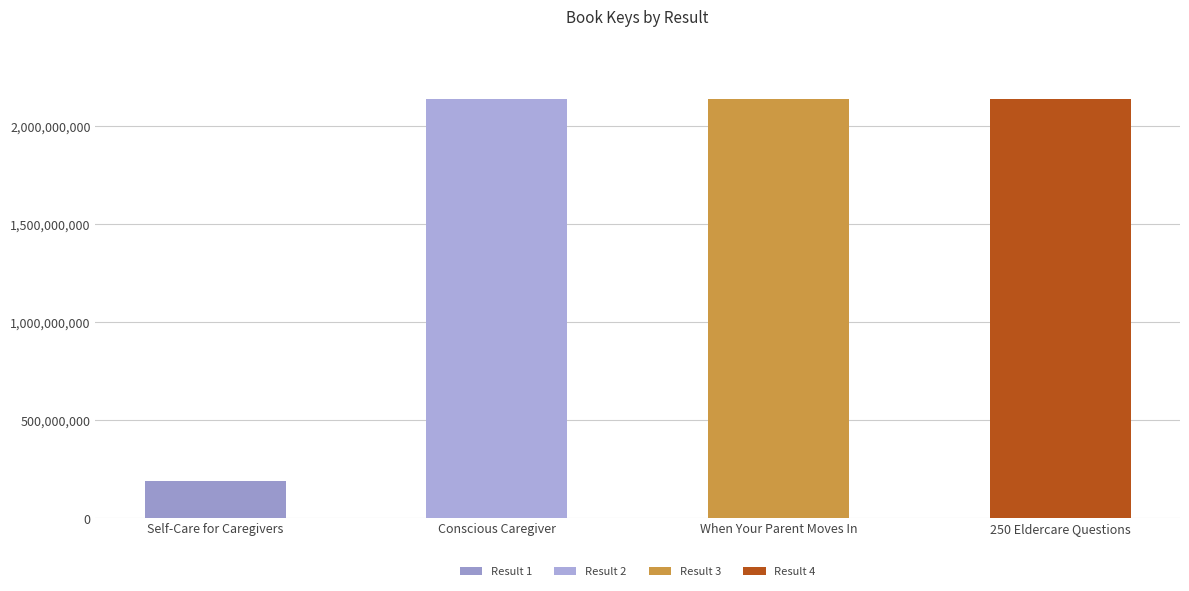

What is the approximate value at Self-Care for Caregivers, to the nearest 100?

190549800